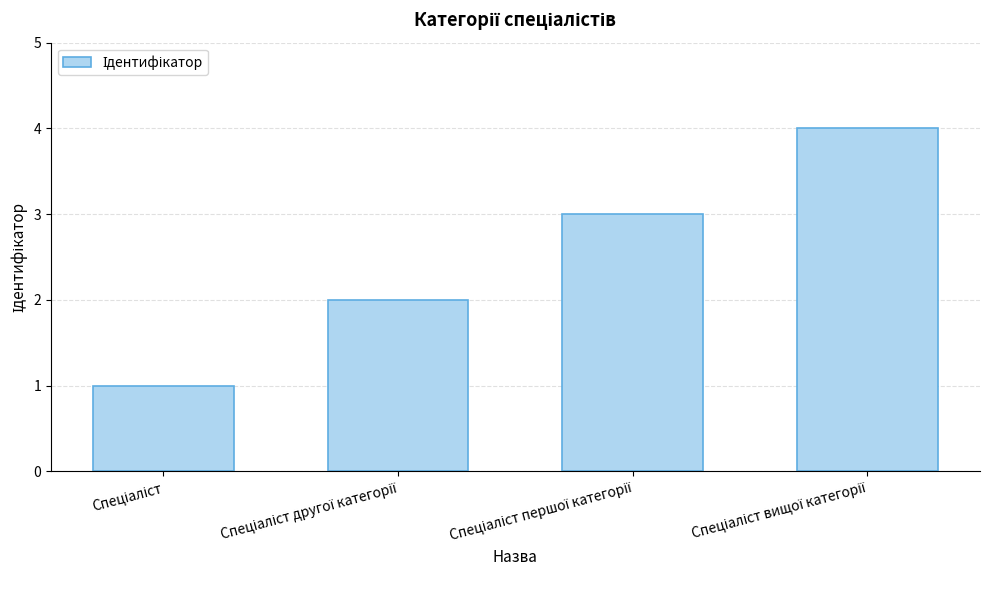

What is the sum of all values?

10